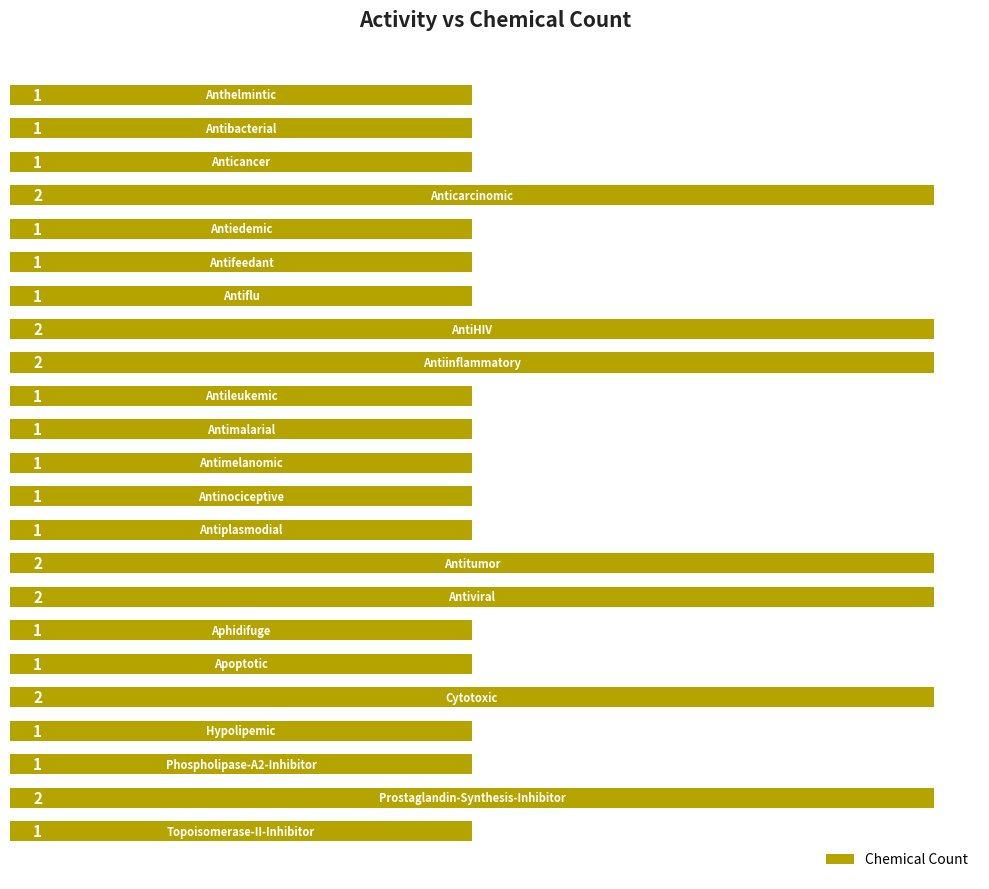

What is the value of the 12th bar from the top?

1